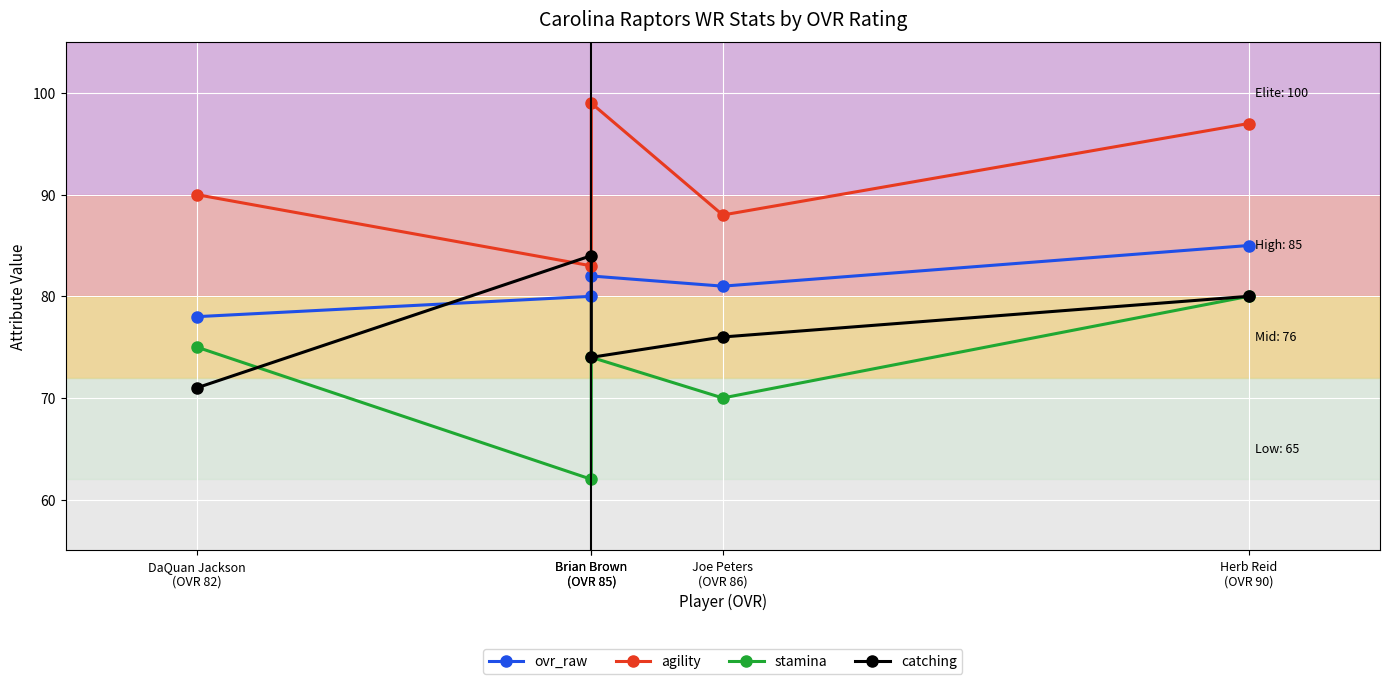

Which label corresponds to the smallest value in the chart?

Brian Brown
(OVR 85)